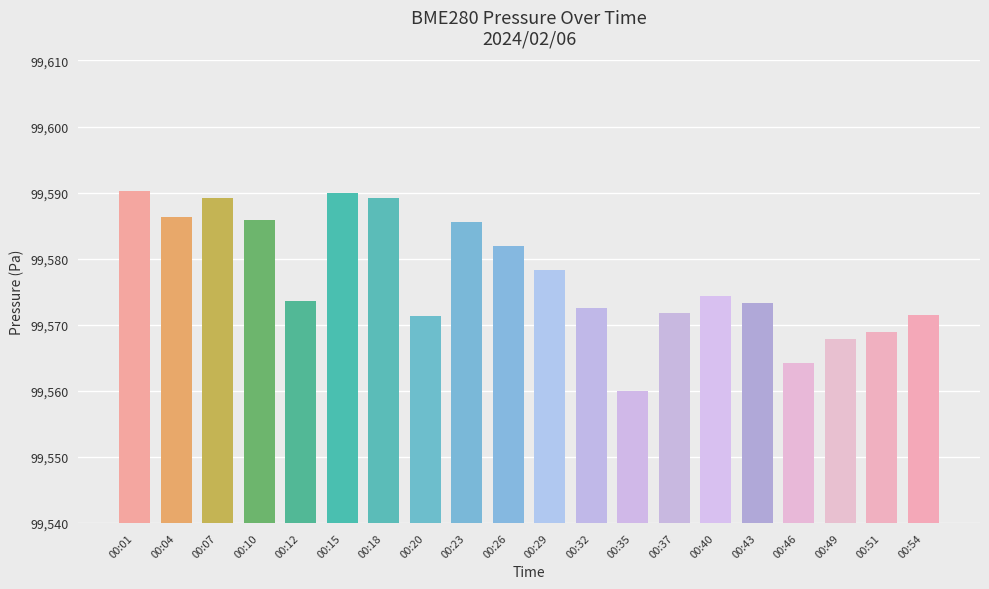

Between 00:51 and 00:01, which is larger?

00:01